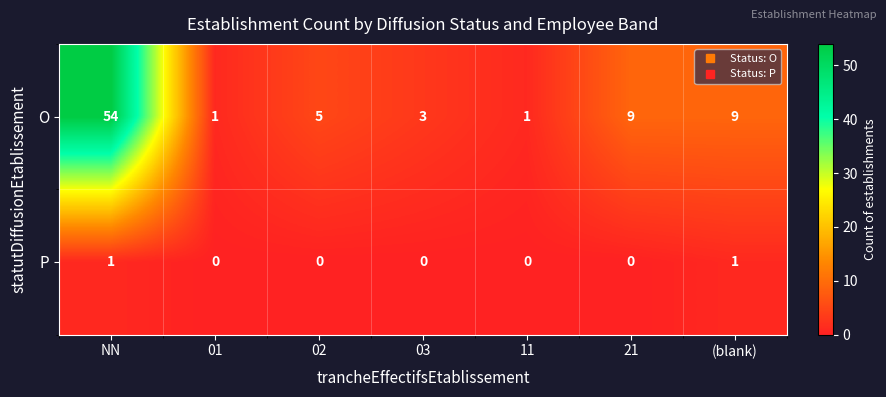

Rank the series by their maximum value, from highest to lowest.

O, P